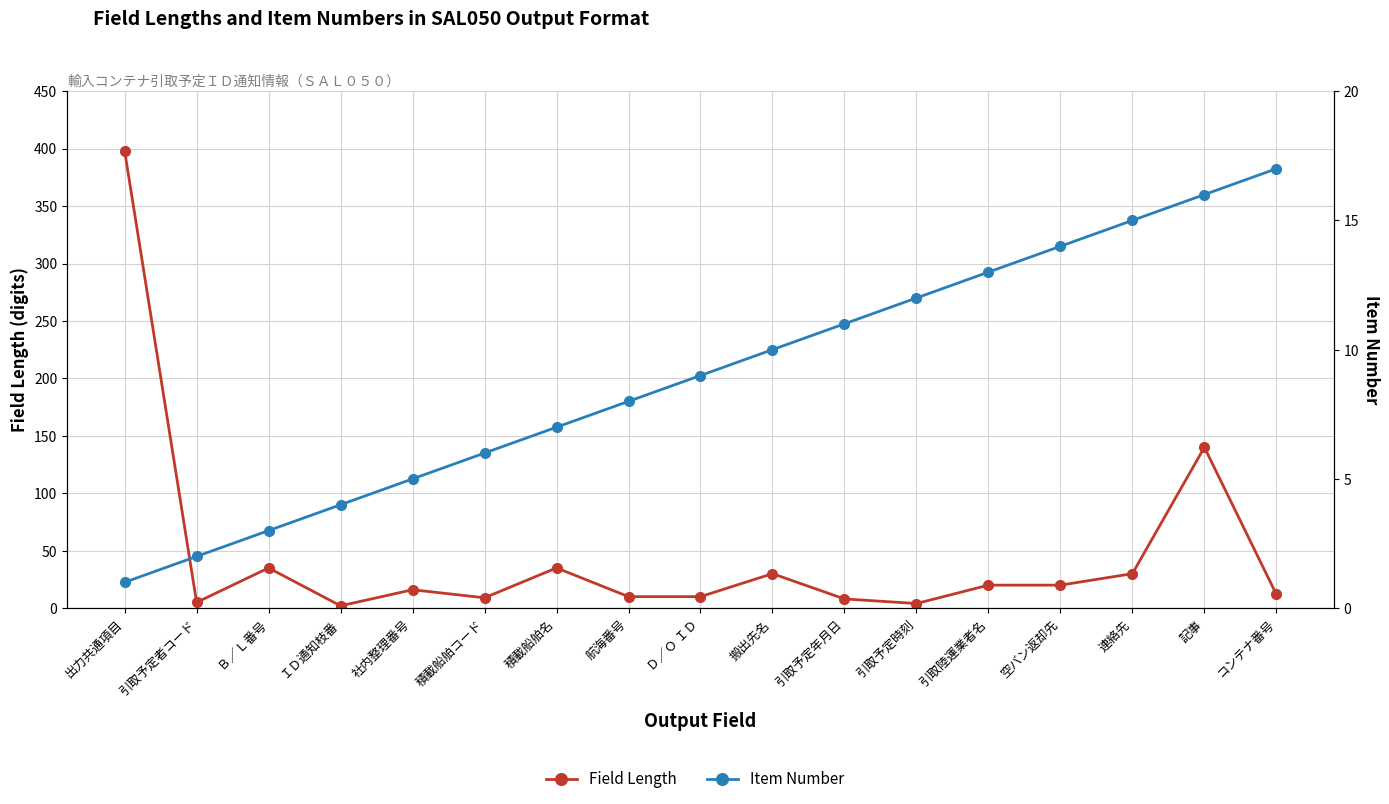

Where is the first local minimum for Field Length?

引取予定者コード